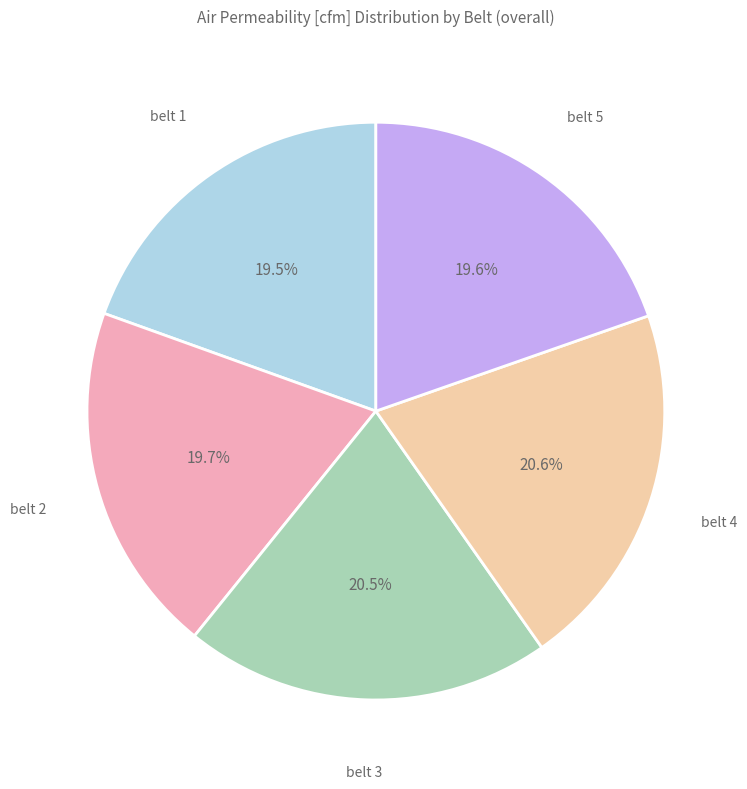

To the nearest percent, what is the difference between the largest and smallest slice percentages?

1%